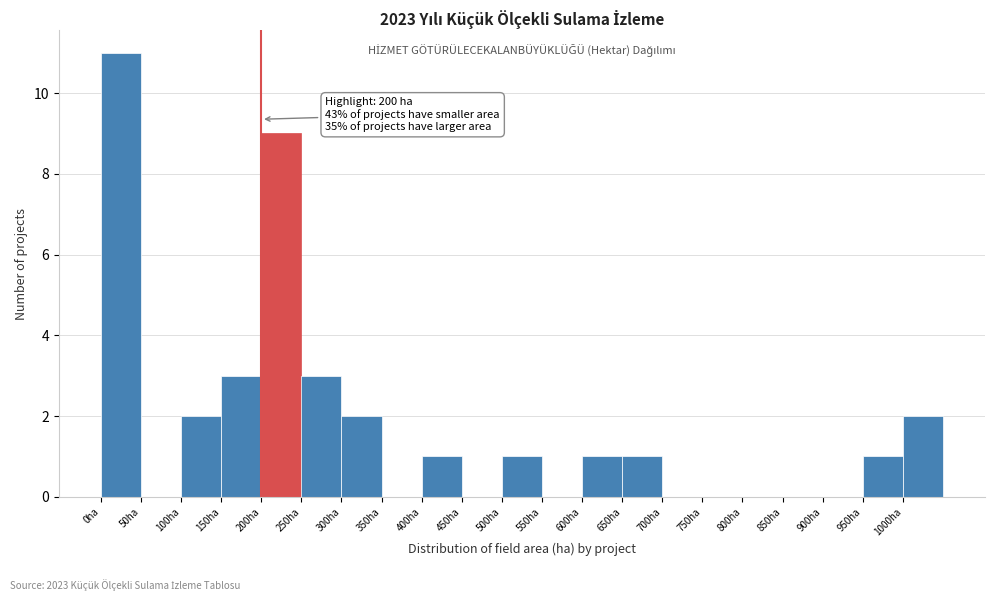

Over which range of the x-axis is the bar tallest?

0 to 50